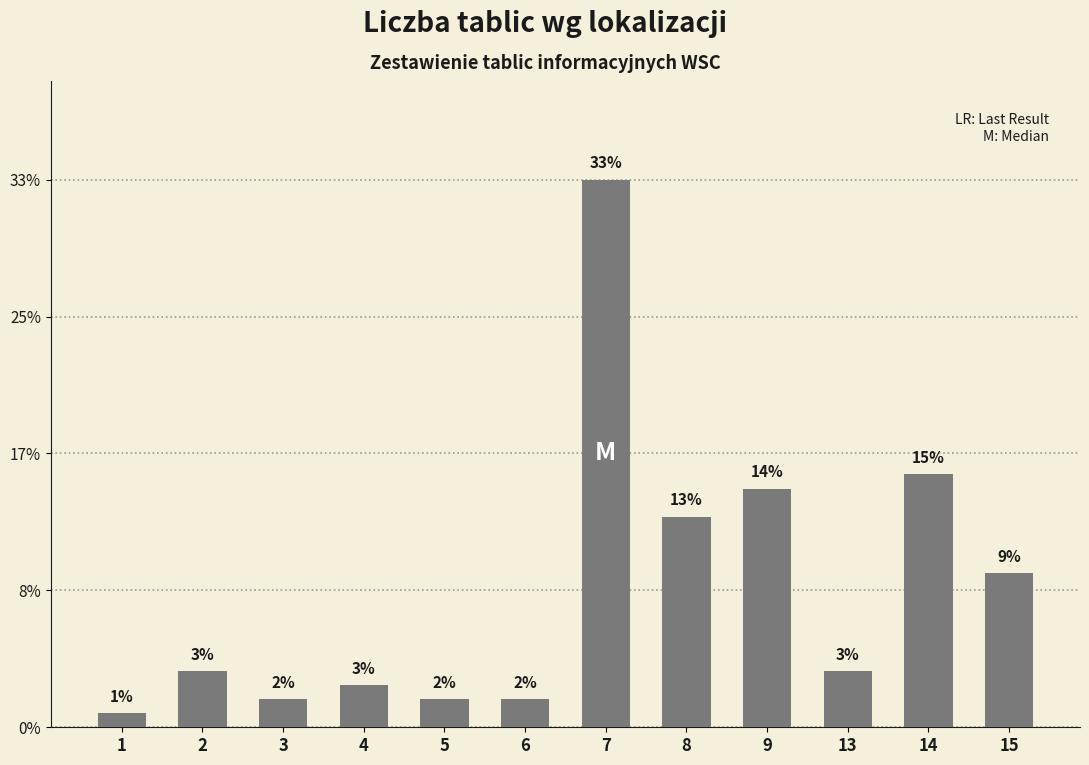

True or false: the data shows 2 at 5.

True